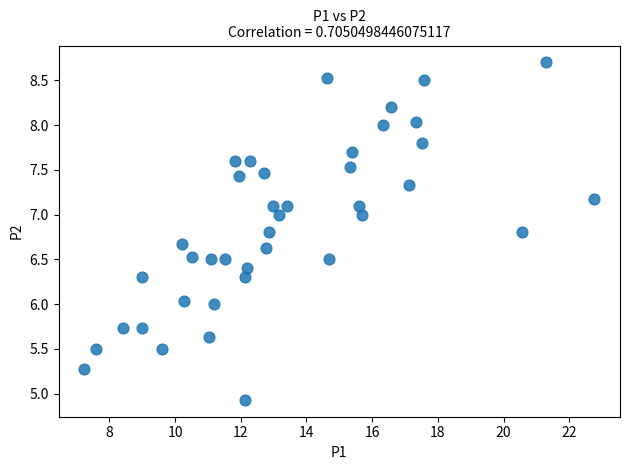

What is the range of X values (max minus min)?

15.5